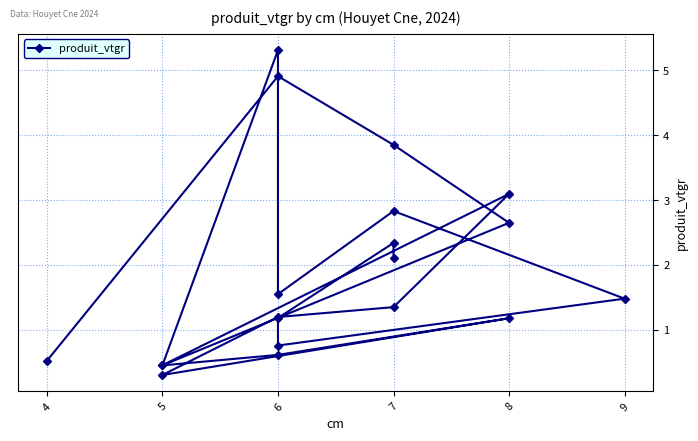

What is the average value?

1.9